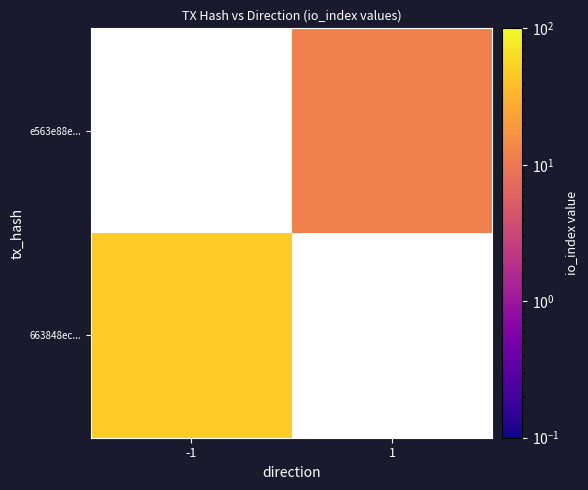

The e563e88e... series shows 12.0 at 1. True or false?

True